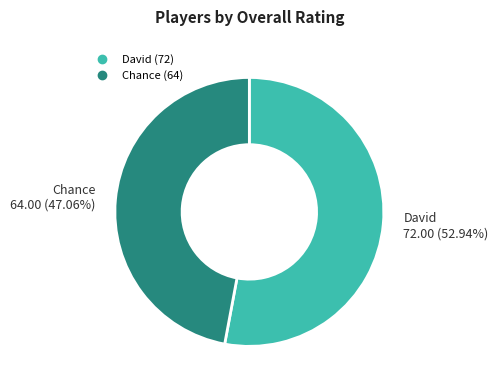

Count the number of slices in the pie.

2